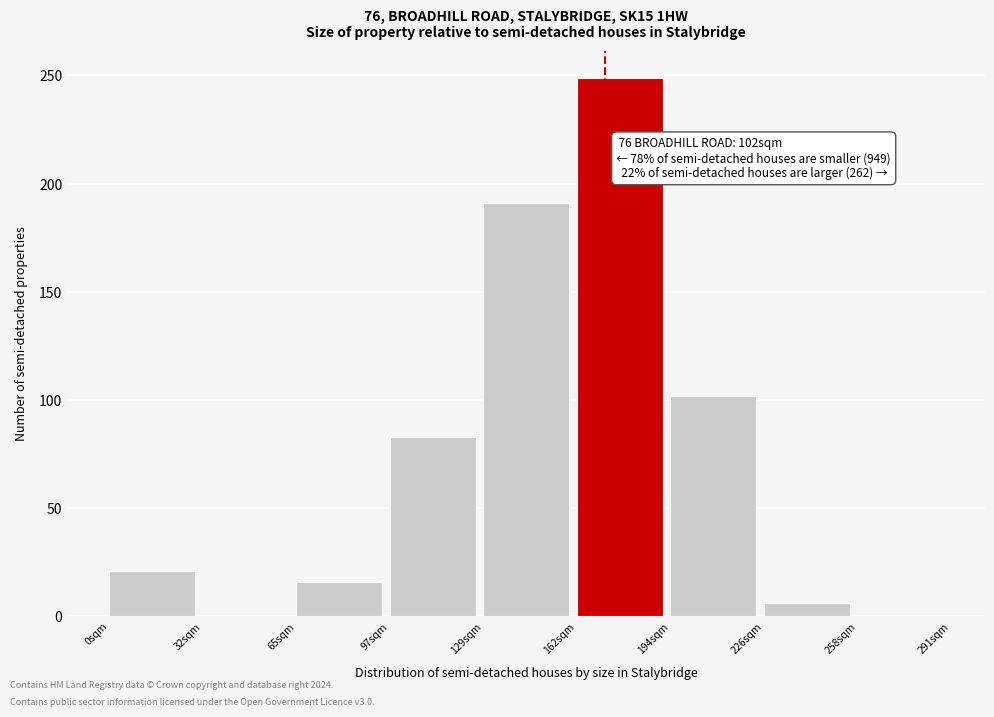

Reading right to left, transcribe all the data shown in this chart.

258sqm=0	226sqm=6	194sqm=102	162sqm=249	129sqm=191	97sqm=83	65sqm=16	32sqm=0	0sqm=21